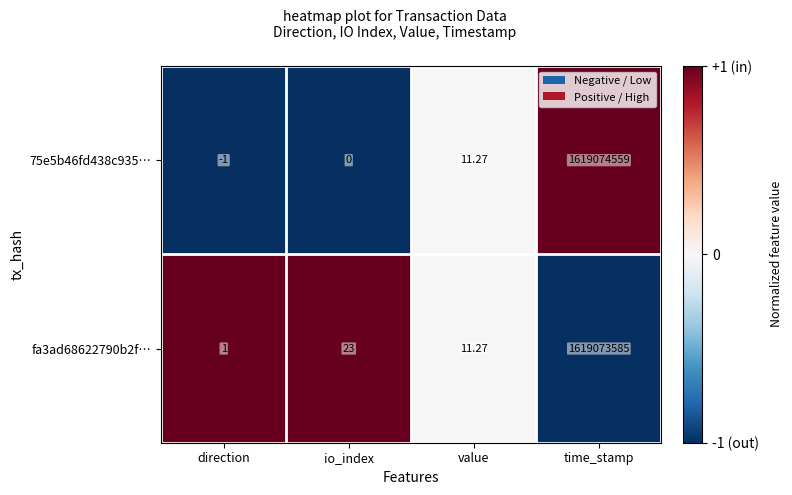

List the labels in order of 75e5b46fd438c935… value, largest first.

time_stamp, value, io_index, direction